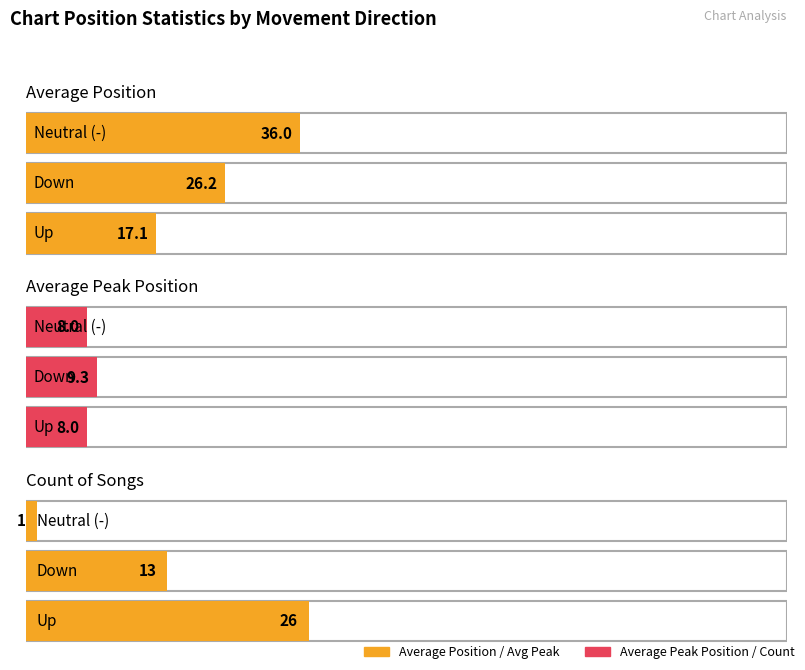

How many bars are there in each group?

3